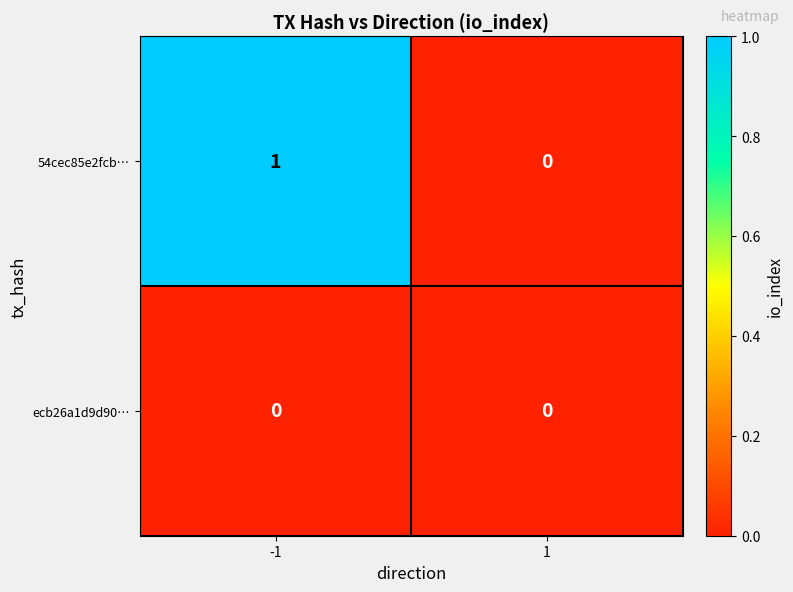

Rank the series at -1 from highest to lowest value.

54cec85e2fcb…, ecb26a1d9d90…